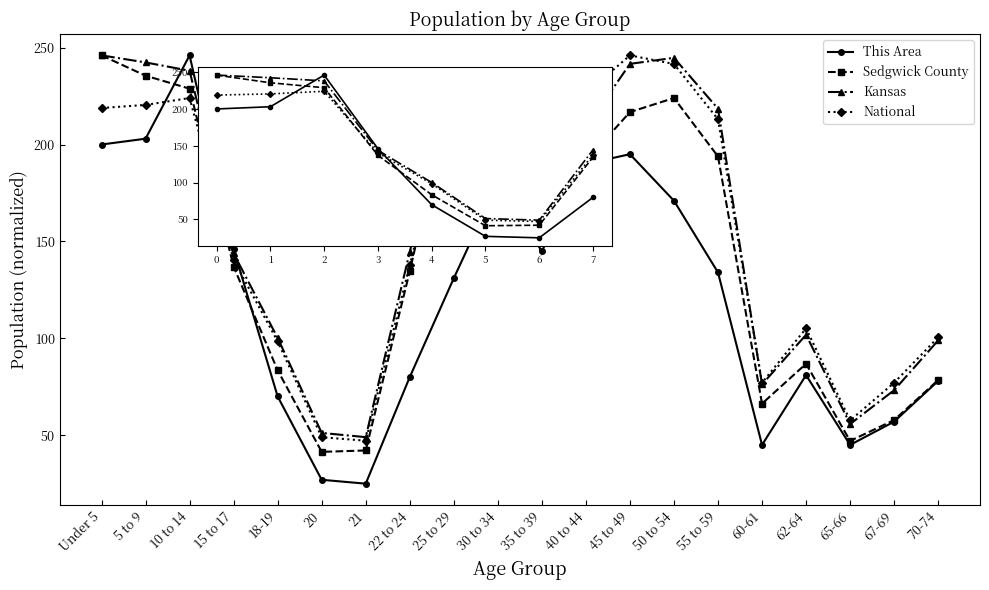

What is the spread (max minus min) of values at 40 to 44?

36.3